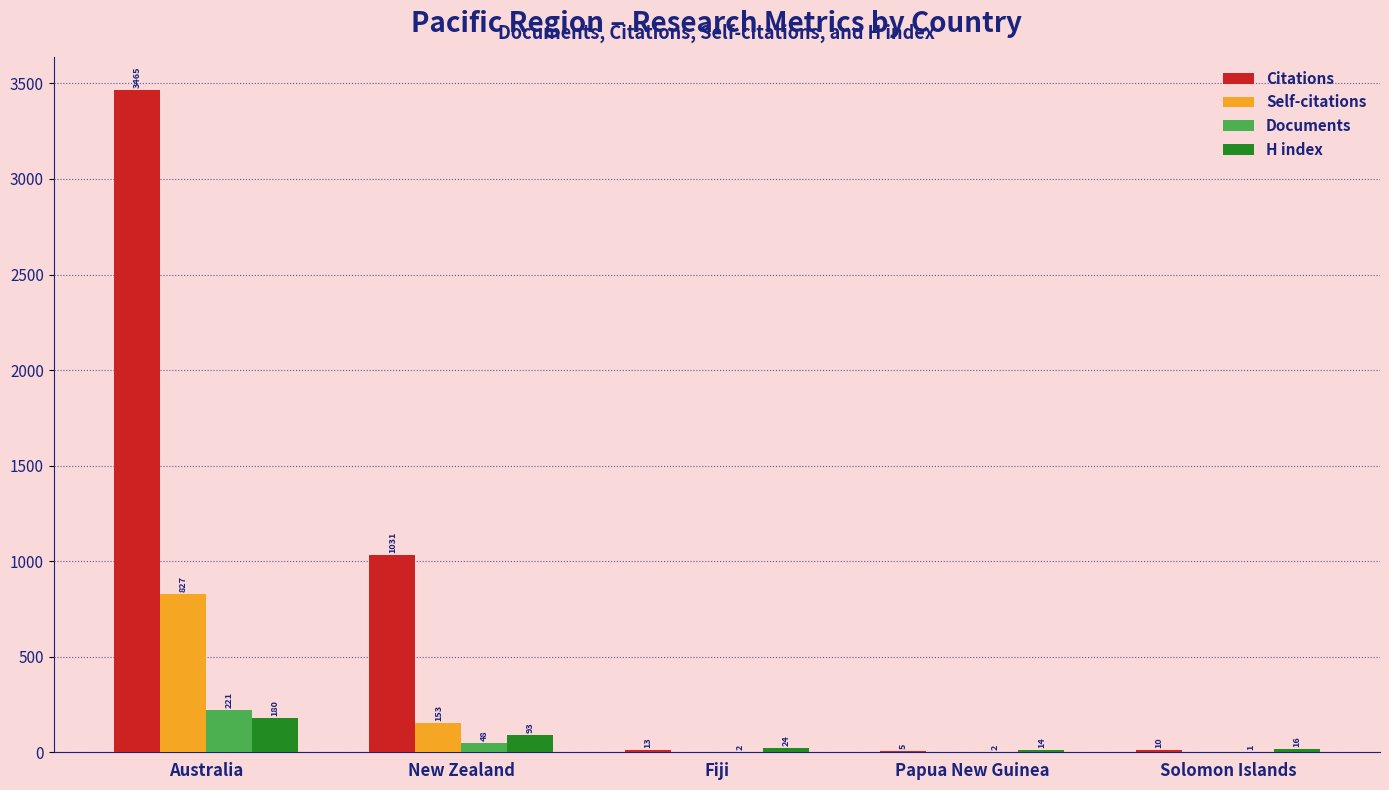

What is the maximum value shown in the chart?

3465